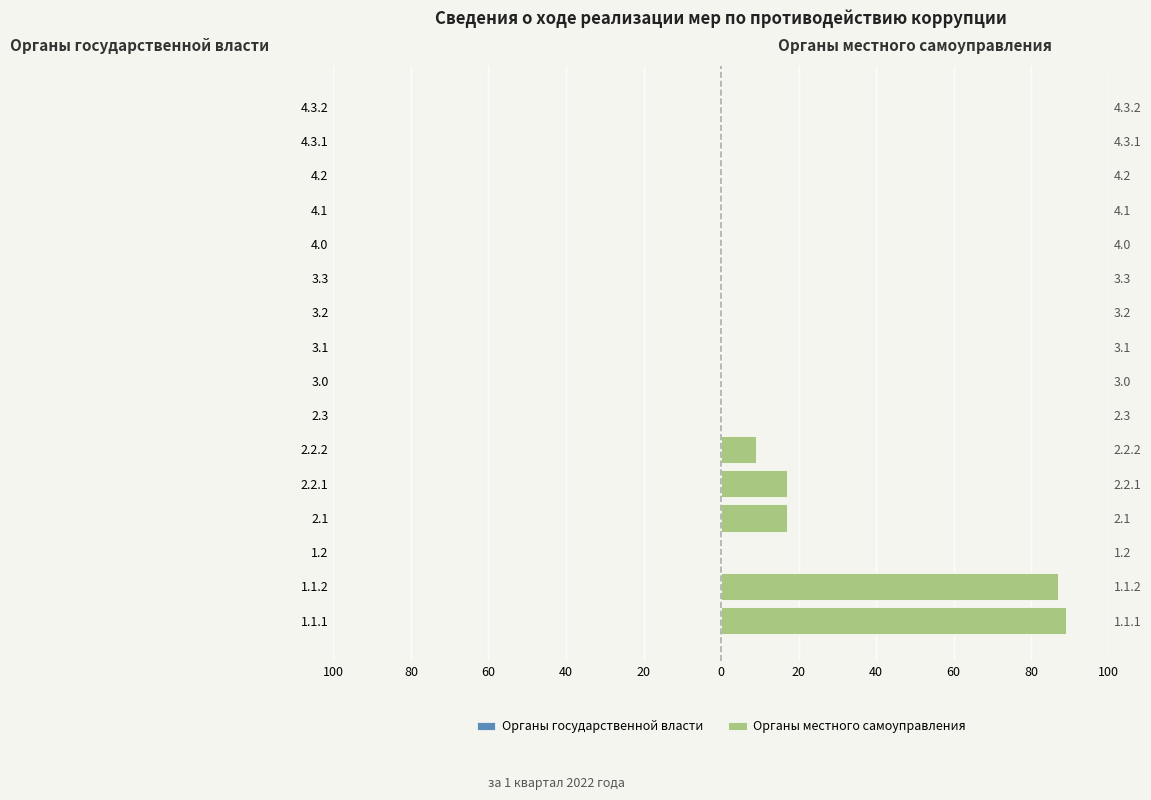

Where is Органы государственной власти nearest to the value 0?

100